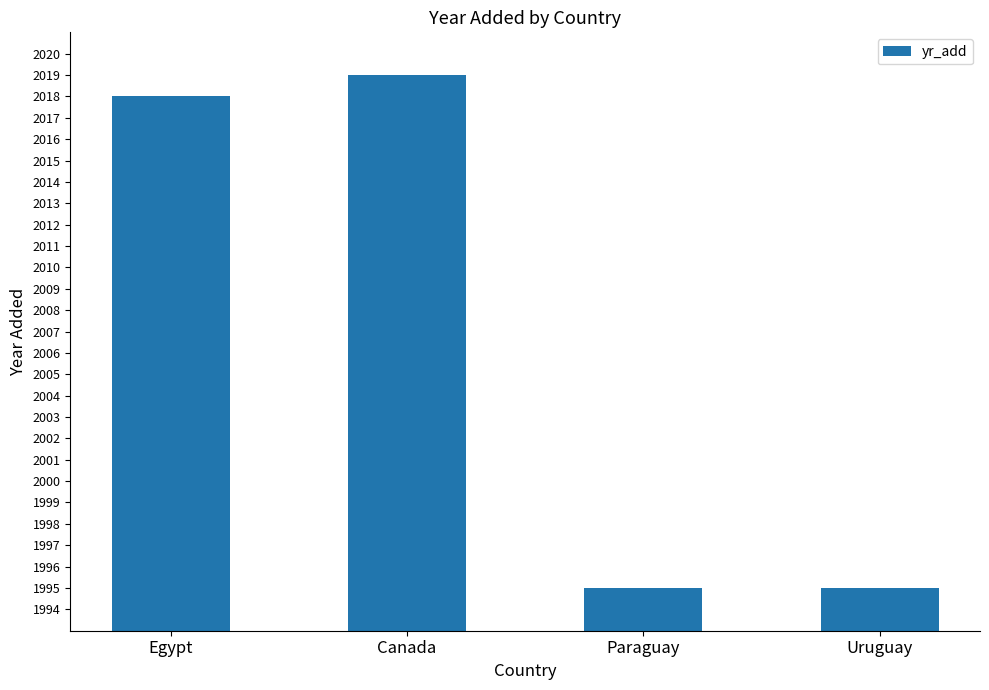

Reading left to right, transcribe all the data shown in this chart.

2018	2019	1995	1995